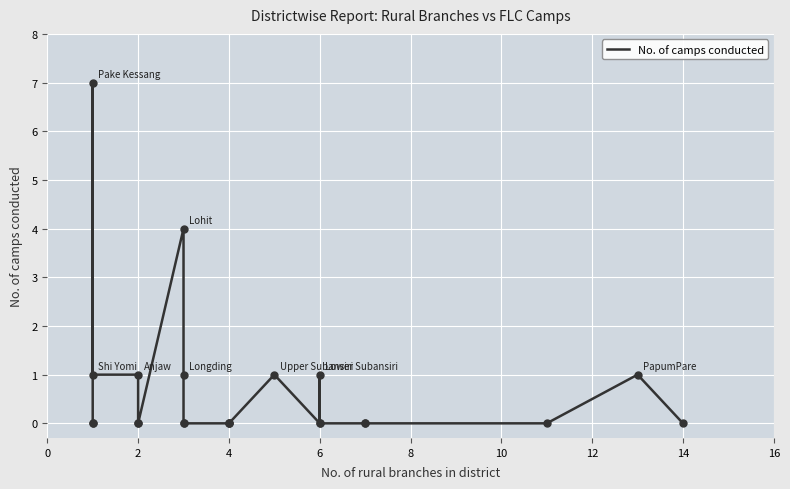

How many lines are shown in the chart?

1